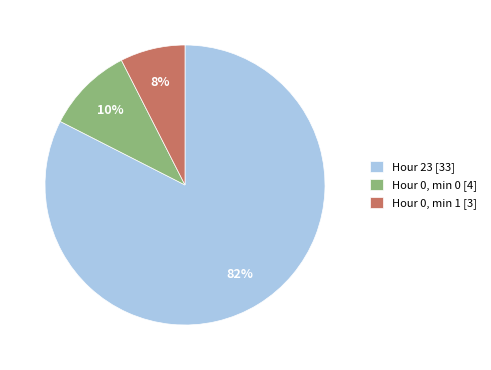

Is there any slice that represents more than half of the pie?

Yes